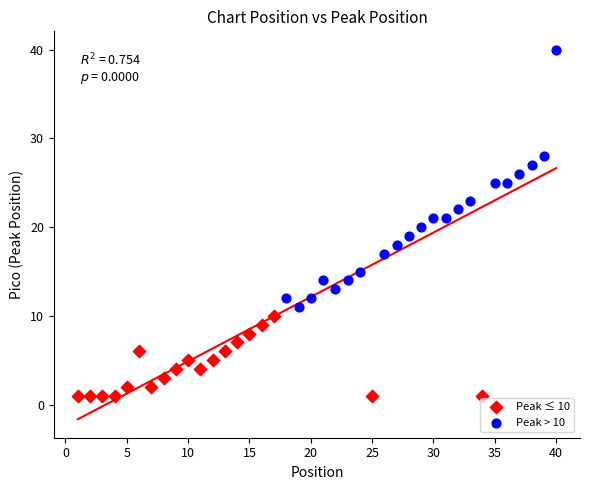

What are all the series names shown in the legend?

Peak ≤ 10, Peak > 10